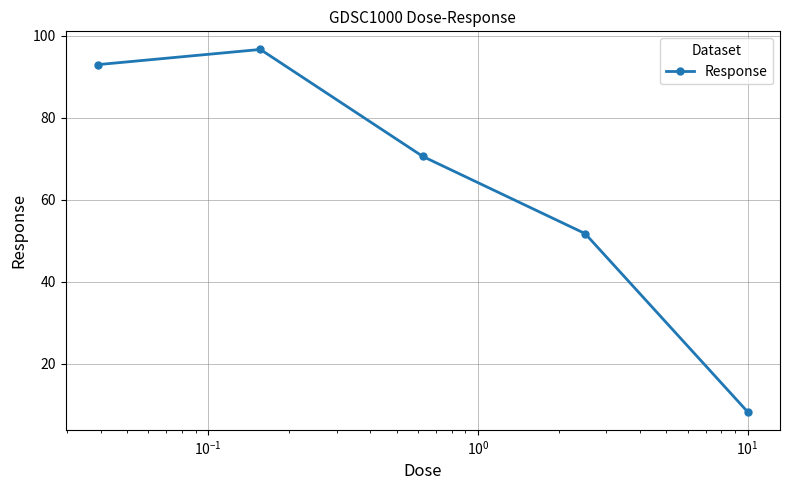

True or false: the data has more than 2 interior local peaks.

False